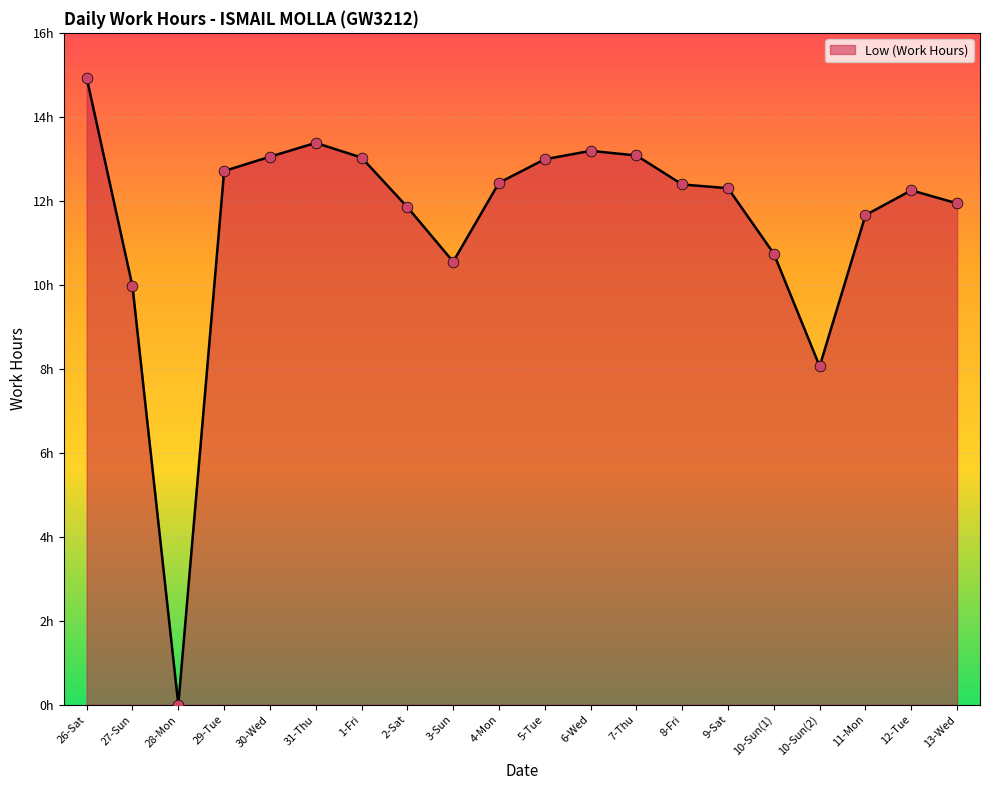

What is the change in value from 29-Tue to 31-Thu?

+0.7